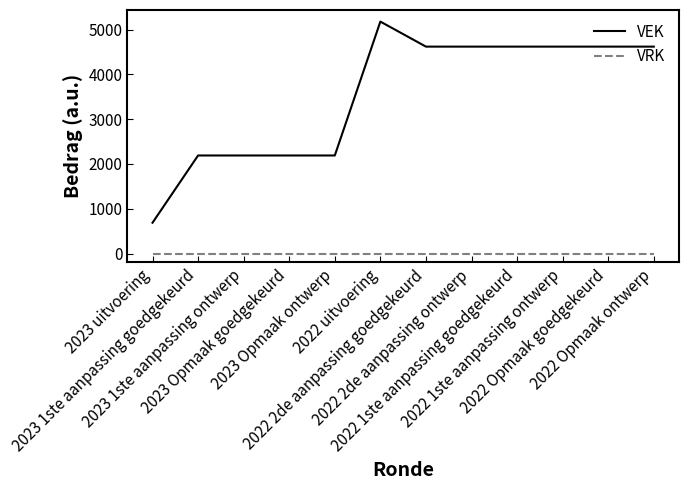

List the series in order of their peak value, highest first.

VEK, VRK